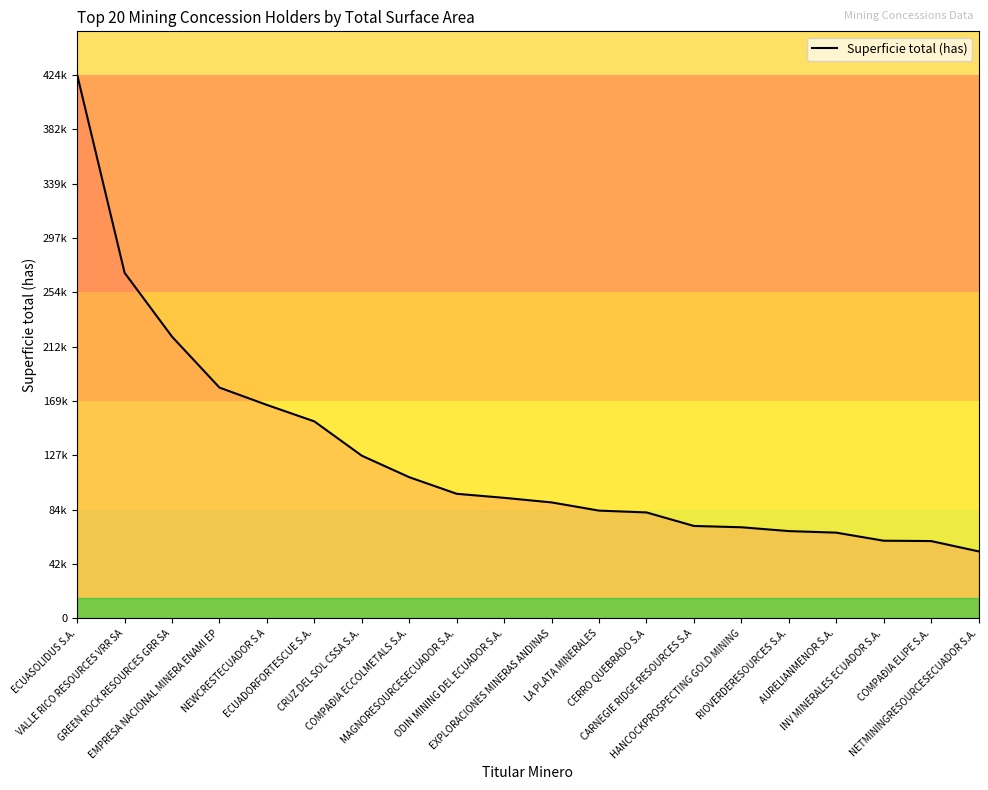

True or false: the data shows 83412.8 at COMPAÐIA ELIPE S.A..

False